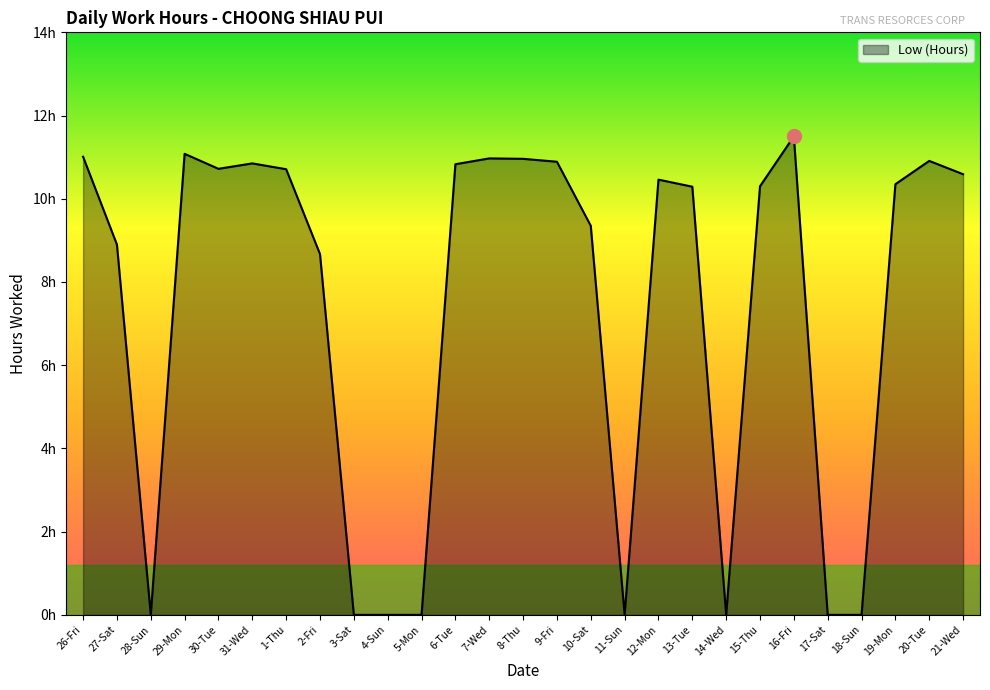

True or false: the data has more than 1 interior local peaks.

True